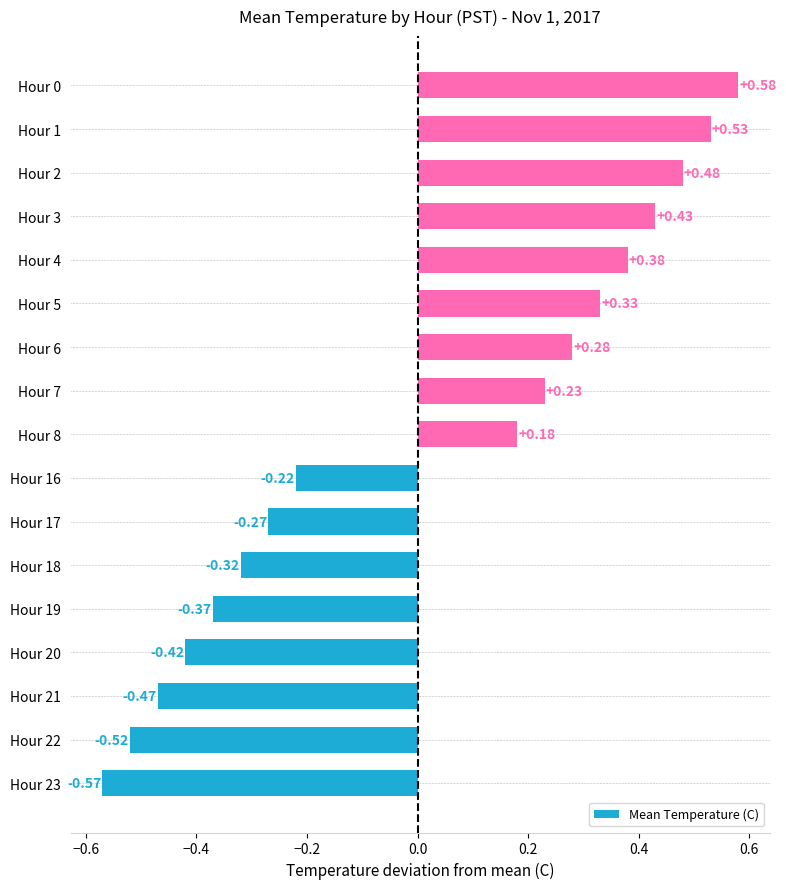

What is the difference between the second highest and minimum values?

1.1